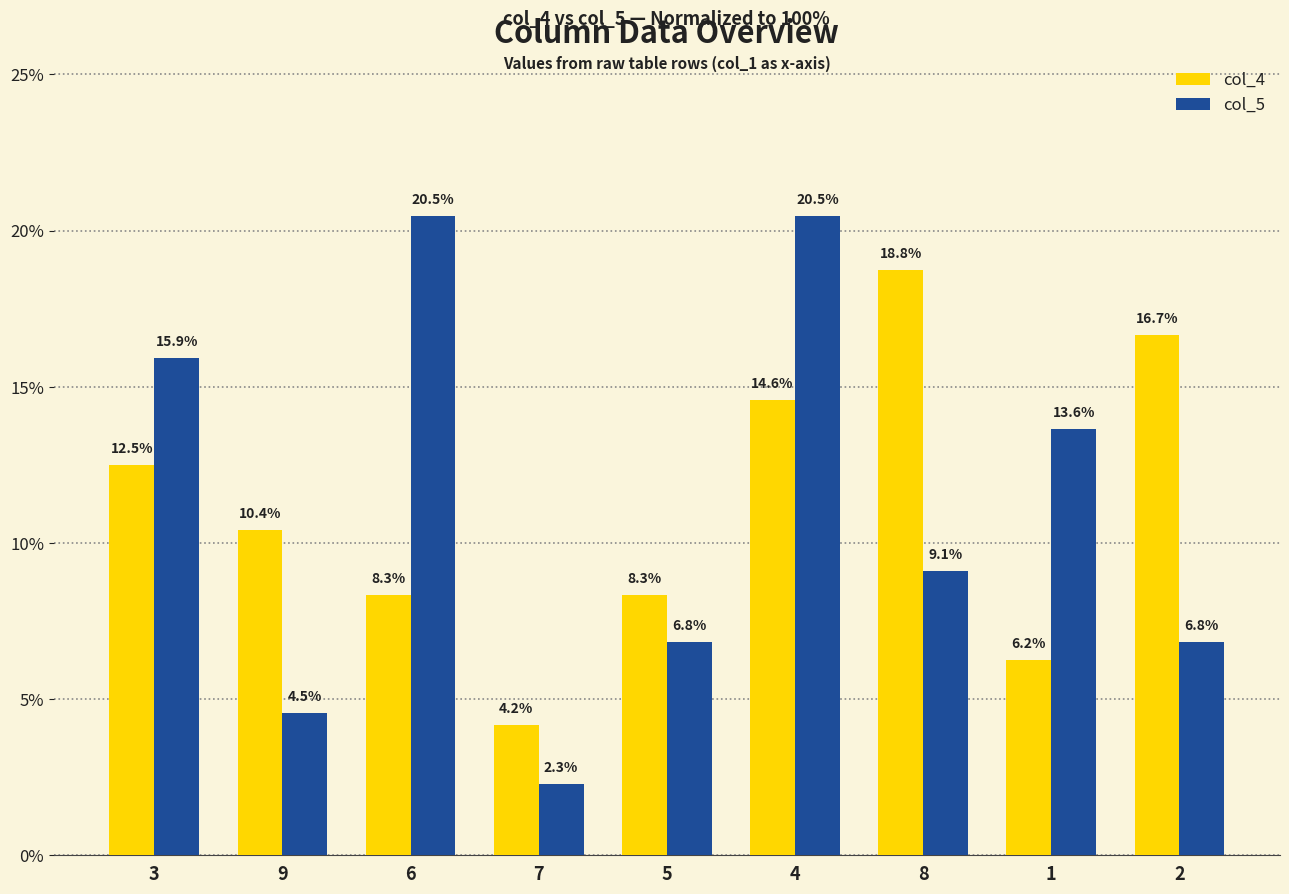

What is the minimum value shown in the chart?

2.3